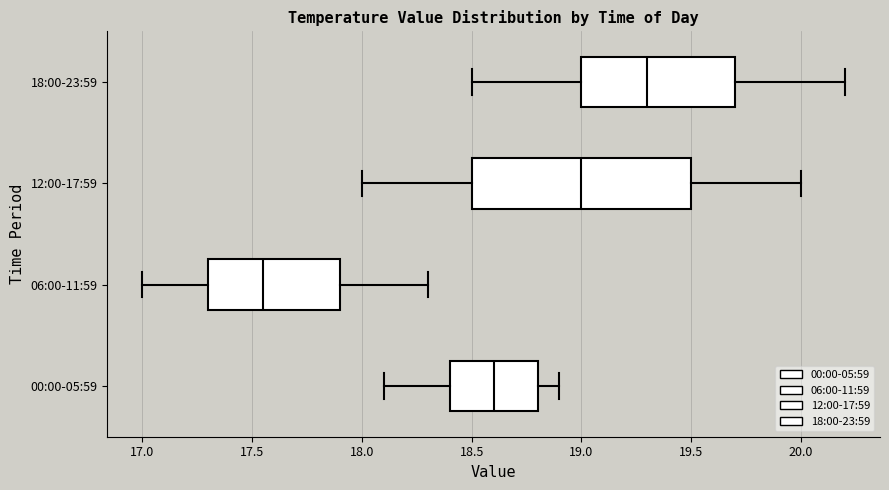

Reading bottom to top, read every box against the x-axis: the position of its median line, the range the box covers, and the ends of its whiskers. The values are not printed on the chart, so give them approximately, as read against the axis.

00:00-05:59: median 18.60, box 18.40 to 18.80, whiskers 18.10 to 18.90
06:00-11:59: median 17.55, box 17.30 to 17.90, whiskers 17.00 to 18.30
12:00-17:59: median 19.00, box 18.50 to 19.50, whiskers 18.00 to 20.00
18:00-23:59: median 19.30, box 19.00 to 19.70, whiskers 18.50 to 20.20